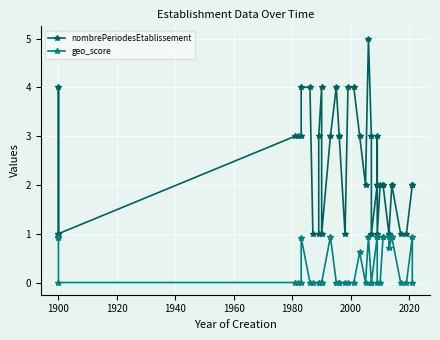

Reading left to right, list all the values displayed in this chart.

nombrePeriodesEtablissement: 1.0	4.0	1.0	3.0	3.0	3.0	4.0	4.0	1.0	1.0	3.0	4.0	1.0	3.0	4.0	3.0	3.0	1.0	4.0	4.0	3.0	2.0	5.0	3.0	1.0	2.0	2.0	3.0	1.0	2.0	2.0	2.0	1.0	1.0	2.0	2.0	1.0	1.0	2.0	2.0
geo_score: 0.9	0.9	0.0	0.0	0.0	0.0	0.9	0.0	0.0	0.0	0.0	0.0	0.0	0.9	0.0	0.0	0.0	0.0	0.0	0.0	0.6	0.0	0.9	0.0	0.0	0.9	0.9	0.9	0.0	0.0	0.9	0.9	0.9	0.7	0.9	0.9	0.0	0.0	0.9	0.0